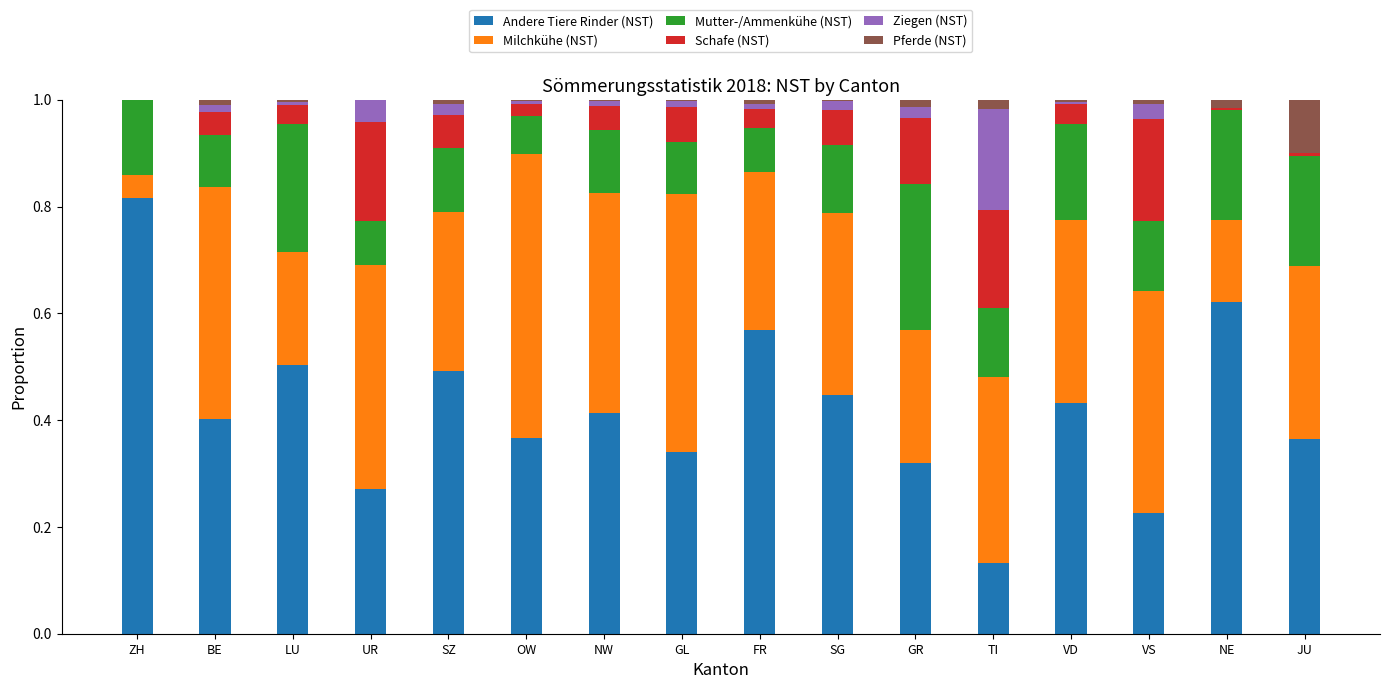

The Andere Tiere Rinder (NST) series shows 0.1 at VD. True or false?

False